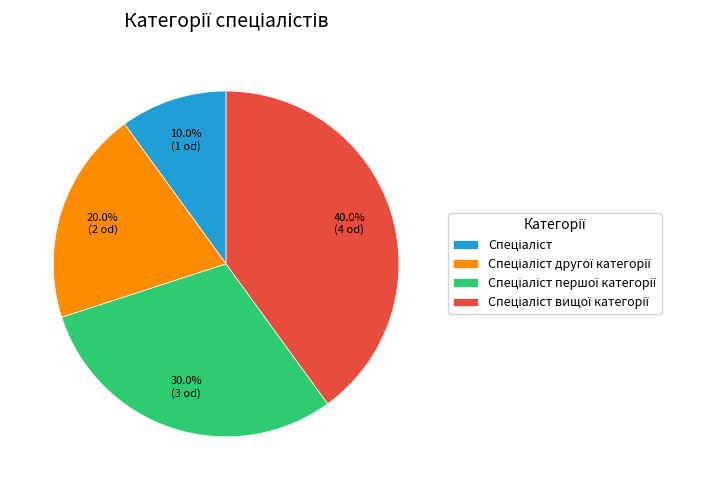

Count the number of slices in the pie.

4